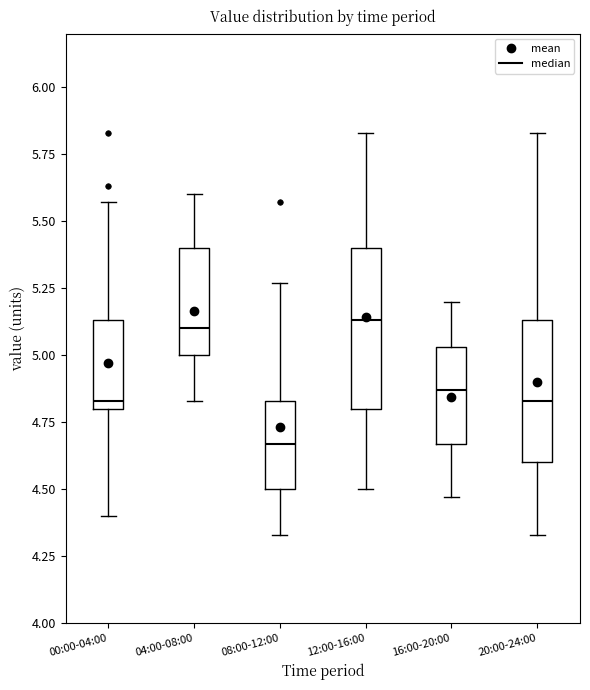

Which box is the tallest, from its lower edge to its upper edge?

12:00-16:00